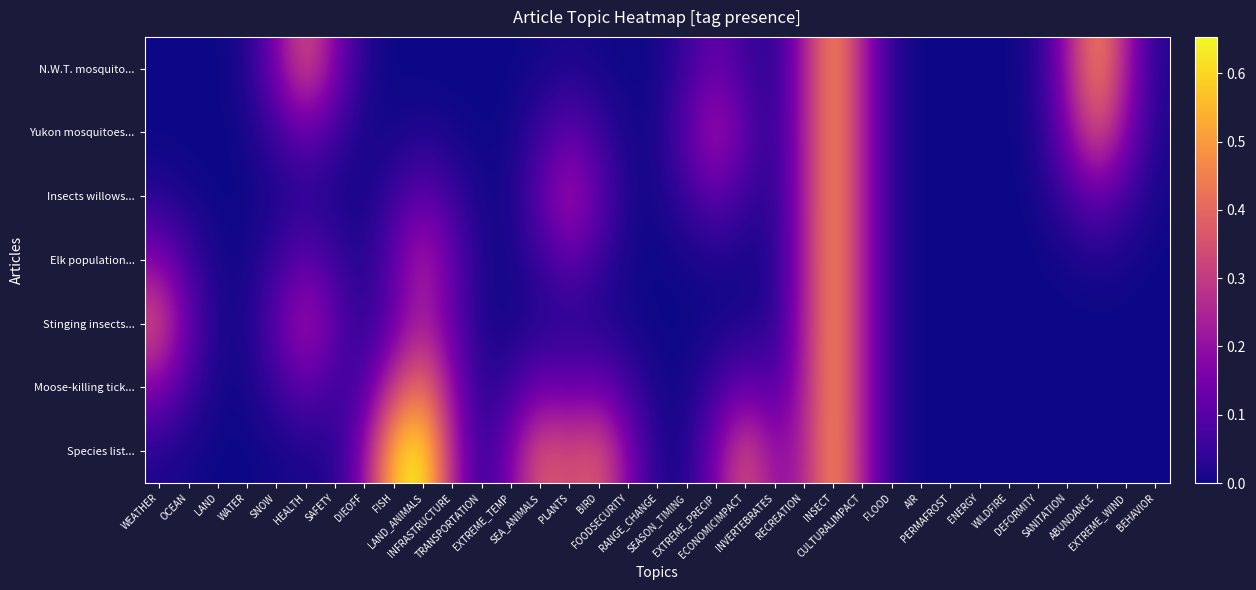

Reading left to right, list all the values displayed in this chart.

N.W.T. mosquito...: WEATHER=0.0	OCEAN=0.0	LAND=0.0	WATER=0.0	SNOW=0.2	HEALTH=0.4	SAFETY=0.2	DIEOFF=0.0	FISH=0.0	LAND_ANIMALS=0.0	INFRASTRUCTURE=0.0	TRANSPORTATION=0.0	EXTREME_TEMP=0.0	SEA_ANIMALS=0.0	PLANTS=0.0	BIRD=0.0	FOODSECURITY=0.0	RANGE_CHANGE=0.0	SEASON_TIMING=0.1	EXTREME_PRECIP=0.1	ECONOMICIMPACT=0.1	INVERTEBRATES=0.0	RECREATION=0.2	INSECT=0.5	CULTURALIMPACT=0.2	FLOOD=0.0	AIR=0.0	PERMAFROST=0.0	ENERGY=0.0	WILDFIRE=0.0	DEFORMITY=0.0	SANITATION=0.2	ABUNDANCE=0.5	EXTREME_WIND=0.2	BEHAVIOR=0.0
Yukon mosquitoes...: WEATHER=0.0	OCEAN=0.0	LAND=0.0	WATER=0.0	SNOW=0.1	HEALTH=0.1	SAFETY=0.1	DIEOFF=0.0	FISH=0.0	LAND_ANIMALS=0.0	INFRASTRUCTURE=0.0	TRANSPORTATION=0.0	EXTREME_TEMP=0.0	SEA_ANIMALS=0.1	PLANTS=0.1	BIRD=0.1	FOODSECURITY=0.0	RANGE_CHANGE=0.0	SEASON_TIMING=0.1	EXTREME_PRECIP=0.2	ECONOMICIMPACT=0.1	INVERTEBRATES=0.0	RECREATION=0.2	INSECT=0.5	CULTURALIMPACT=0.2	FLOOD=0.0	AIR=0.0	PERMAFROST=0.0	ENERGY=0.0	WILDFIRE=0.0	DEFORMITY=0.0	SANITATION=0.2	ABUNDANCE=0.4	EXTREME_WIND=0.2	BEHAVIOR=0.0
Insects willows...: WEATHER=0.0	OCEAN=0.0	LAND=0.0	WATER=0.0	SNOW=0.0	HEALTH=0.0	SAFETY=0.0	DIEOFF=0.0	FISH=0.1	LAND_ANIMALS=0.1	INFRASTRUCTURE=0.1	TRANSPORTATION=0.0	EXTREME_TEMP=0.0	SEA_ANIMALS=0.1	PLANTS=0.2	BIRD=0.1	FOODSECURITY=0.0	RANGE_CHANGE=0.0	SEASON_TIMING=0.1	EXTREME_PRECIP=0.1	ECONOMICIMPACT=0.1	INVERTEBRATES=0.0	RECREATION=0.2	INSECT=0.5	CULTURALIMPACT=0.2	FLOOD=0.0	AIR=0.0	PERMAFROST=0.0	ENERGY=0.0	WILDFIRE=0.0	DEFORMITY=0.0	SANITATION=0.1	ABUNDANCE=0.1	EXTREME_WIND=0.1	BEHAVIOR=0.0
Elk population...: WEATHER=0.2	OCEAN=0.1	LAND=0.0	WATER=0.0	SNOW=0.1	HEALTH=0.1	SAFETY=0.1	DIEOFF=0.0	FISH=0.1	LAND_ANIMALS=0.3	INFRASTRUCTURE=0.1	TRANSPORTATION=0.0	EXTREME_TEMP=0.0	SEA_ANIMALS=0.1	PLANTS=0.1	BIRD=0.1	FOODSECURITY=0.0	RANGE_CHANGE=0.0	SEASON_TIMING=0.0	EXTREME_PRECIP=0.0	ECONOMICIMPACT=0.0	INVERTEBRATES=0.0	RECREATION=0.2	INSECT=0.5	CULTURALIMPACT=0.2	FLOOD=0.0	AIR=0.0	PERMAFROST=0.0	ENERGY=0.0	WILDFIRE=0.0	DEFORMITY=0.0	SANITATION=0.0	ABUNDANCE=0.0	EXTREME_WIND=0.0	BEHAVIOR=0.0
Stinging insects...: WEATHER=0.4	OCEAN=0.1	LAND=0.0	WATER=0.0	SNOW=0.1	HEALTH=0.2	SAFETY=0.1	DIEOFF=0.0	FISH=0.1	LAND_ANIMALS=0.2	INFRASTRUCTURE=0.1	TRANSPORTATION=0.0	EXTREME_TEMP=0.0	SEA_ANIMALS=0.0	PLANTS=0.0	BIRD=0.0	FOODSECURITY=0.0	RANGE_CHANGE=0.0	SEASON_TIMING=0.0	EXTREME_PRECIP=0.0	ECONOMICIMPACT=0.0	INVERTEBRATES=0.0	RECREATION=0.2	INSECT=0.5	CULTURALIMPACT=0.2	FLOOD=0.0	AIR=0.0	PERMAFROST=0.0	ENERGY=0.0	WILDFIRE=0.0	DEFORMITY=0.0	SANITATION=0.0	ABUNDANCE=0.0	EXTREME_WIND=0.0	BEHAVIOR=0.0
Moose-killing tick...: WEATHER=0.2	OCEAN=0.1	LAND=0.0	WATER=0.0	SNOW=0.1	HEALTH=0.1	SAFETY=0.1	DIEOFF=0.1	FISH=0.3	LAND_ANIMALS=0.4	INFRASTRUCTURE=0.2	TRANSPORTATION=0.0	EXTREME_TEMP=0.1	SEA_ANIMALS=0.1	PLANTS=0.1	BIRD=0.1	FOODSECURITY=0.1	RANGE_CHANGE=0.0	SEASON_TIMING=0.0	EXTREME_PRECIP=0.1	ECONOMICIMPACT=0.1	INVERTEBRATES=0.1	RECREATION=0.2	INSECT=0.5	CULTURALIMPACT=0.2	FLOOD=0.0	AIR=0.0	PERMAFROST=0.0	ENERGY=0.0	WILDFIRE=0.0	DEFORMITY=0.0	SANITATION=0.0	ABUNDANCE=0.0	EXTREME_WIND=0.0	BEHAVIOR=0.0
Species list...: WEATHER=0.0	OCEAN=0.0	LAND=0.0	WATER=0.0	SNOW=0.0	HEALTH=0.0	SAFETY=0.0	DIEOFF=0.2	FISH=0.6	LAND_ANIMALS=0.7	INFRASTRUCTURE=0.2	TRANSPORTATION=0.0	EXTREME_TEMP=0.2	SEA_ANIMALS=0.4	PLANTS=0.3	BIRD=0.4	FOODSECURITY=0.2	RANGE_CHANGE=0.0	SEASON_TIMING=0.0	EXTREME_PRECIP=0.2	ECONOMICIMPACT=0.4	INVERTEBRATES=0.2	RECREATION=0.2	INSECT=0.5	CULTURALIMPACT=0.2	FLOOD=0.0	AIR=0.0	PERMAFROST=0.0	ENERGY=0.0	WILDFIRE=0.0	DEFORMITY=0.0	SANITATION=0.0	ABUNDANCE=0.0	EXTREME_WIND=0.0	BEHAVIOR=0.0